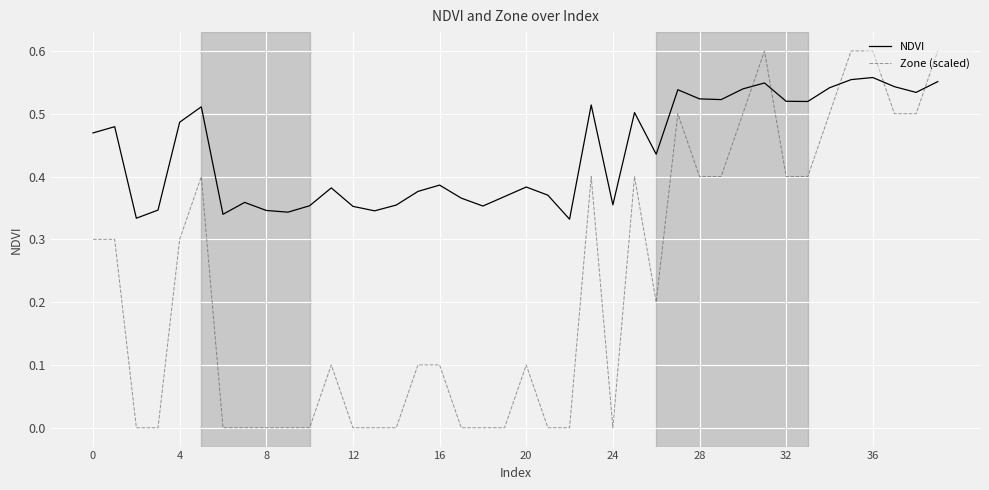

Which series has the widest spread of values?

Zone (scaled)